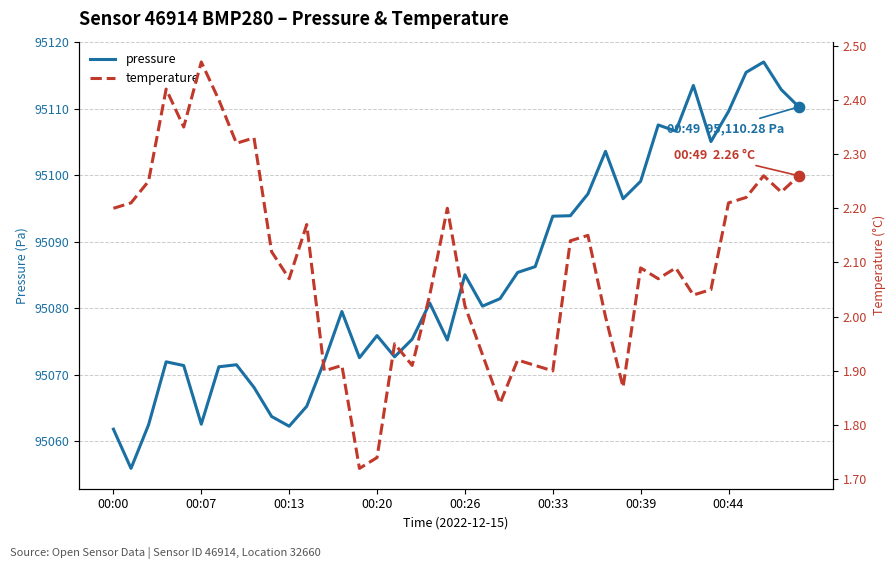

What are all the series names shown in the legend?

pressure, temperature